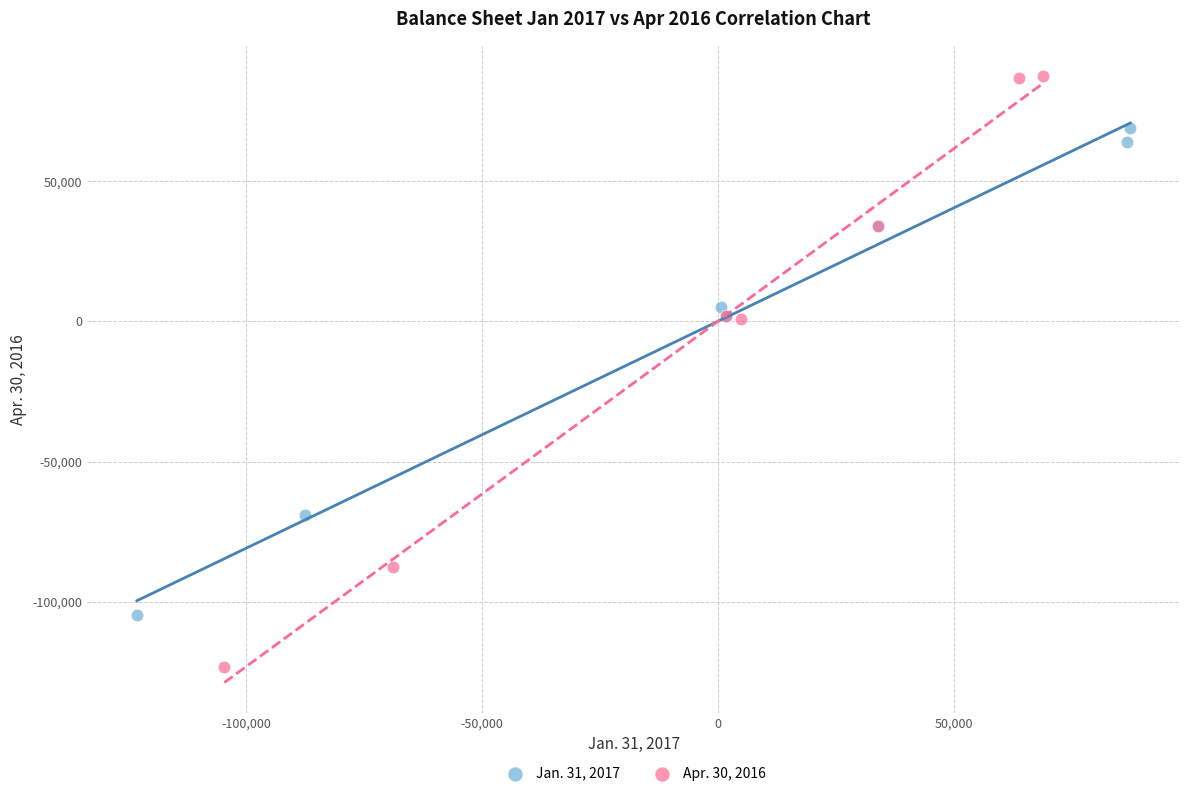

Which series has the widest spread of Y values?

Apr. 30, 2016